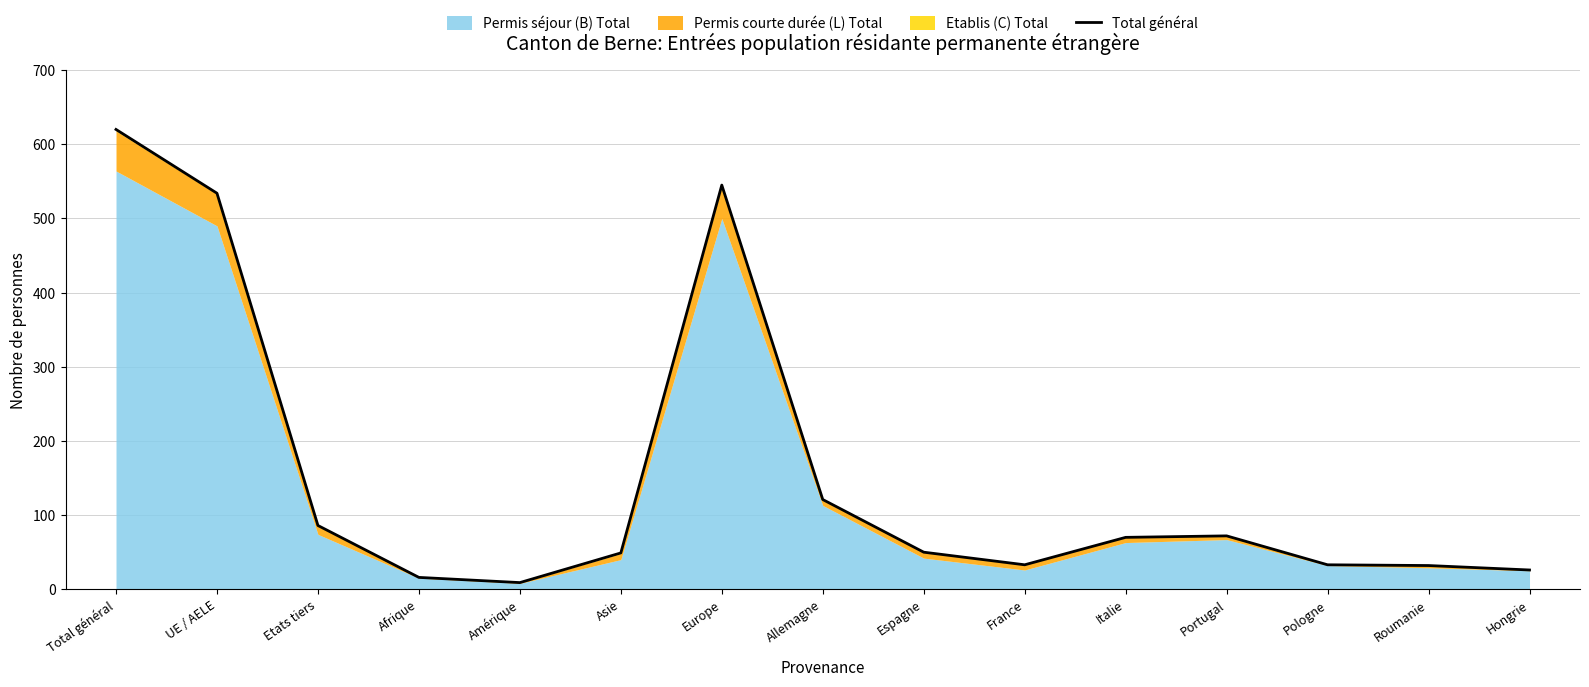

What is the average value?

153